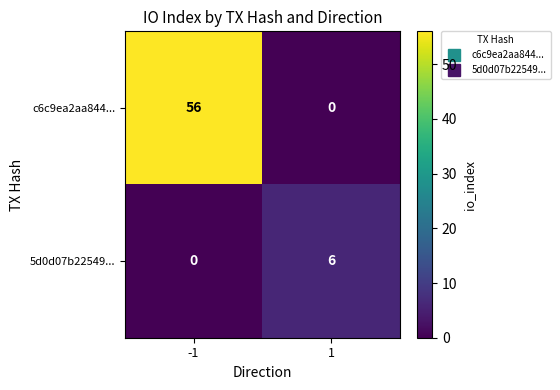

What is the difference between the maximum and minimum values in the c6c9ea2aa844... series?

56